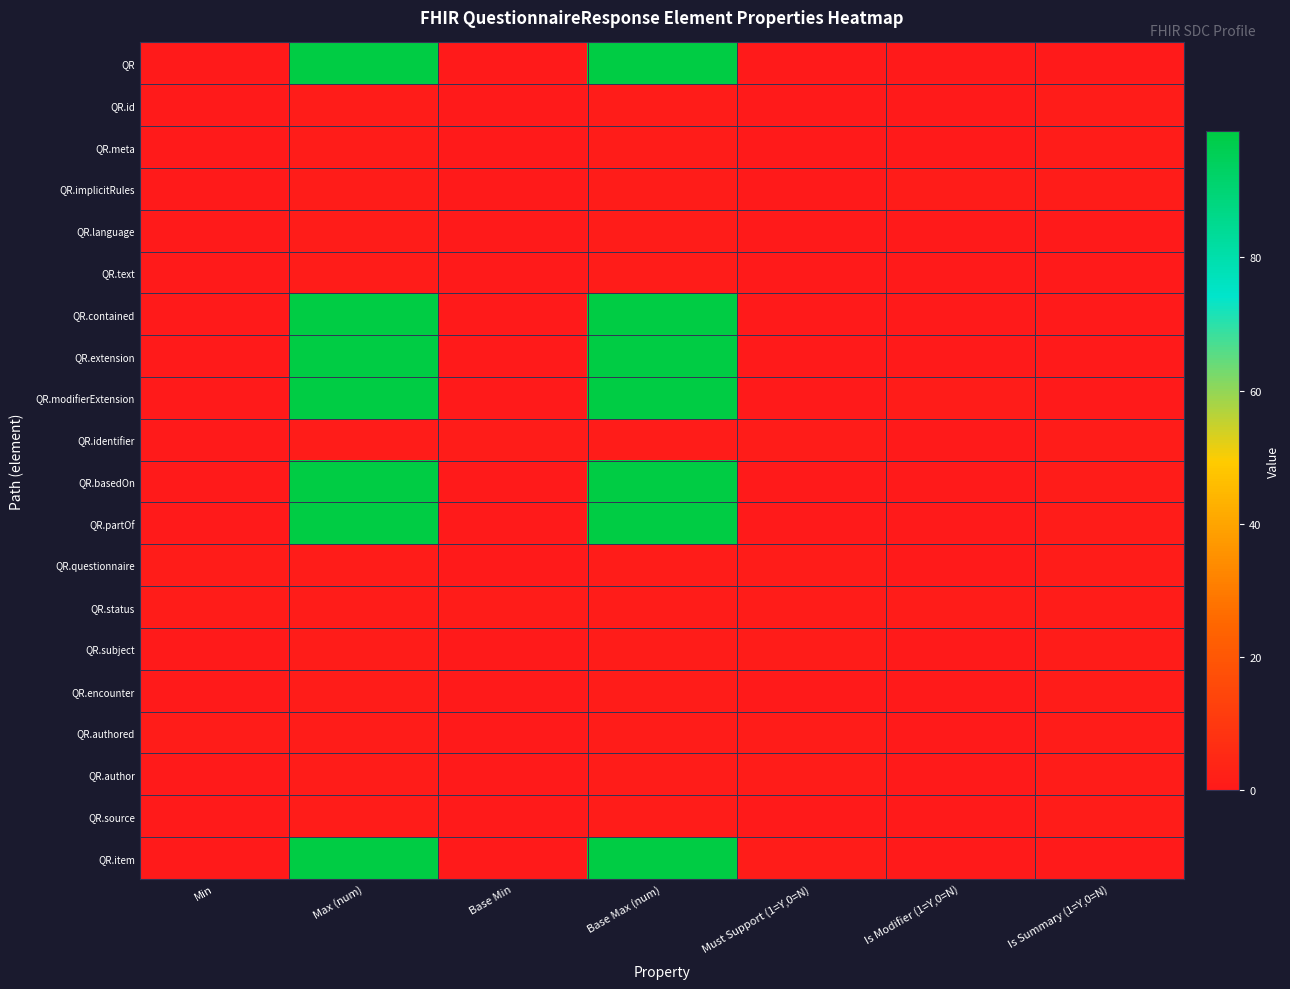

How many distinct data groups are displayed?

20